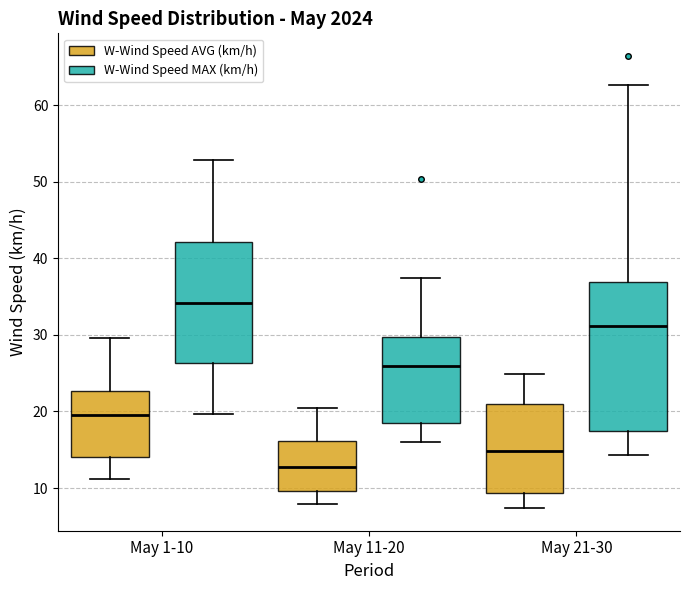

Reading left to right, read every box against the y-axis: the position of its median line, the range the box covers, and the ends of its whiskers. The values are not printed on the chart, so give them approximately, as read against the axis.

May 1-10 (W-Wind Speed AVG (km/h)): median 20, box 14 to 23, whiskers 11 to 30
May 1-10 (W-Wind Speed MAX (km/h)): median 34, box 26 to 42, whiskers 20 to 53
May 11-20 (W-Wind Speed AVG (km/h)): median 13, box 10 to 16, whiskers 8 to 20
May 11-20 (W-Wind Speed MAX (km/h)): median 26, box 19 to 30, whiskers 16 to 37
May 21-30 (W-Wind Speed AVG (km/h)): median 15, box 9 to 21, whiskers 7 to 25
May 21-30 (W-Wind Speed MAX (km/h)): median 31, box 17 to 37, whiskers 14 to 63